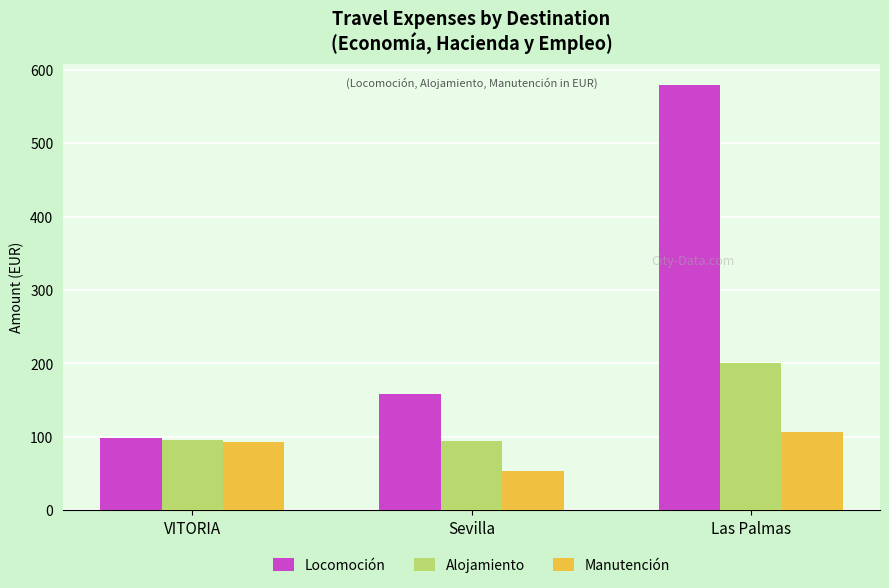

What is the sum of the Manutención values at Sevilla and Las Palmas?

160.0